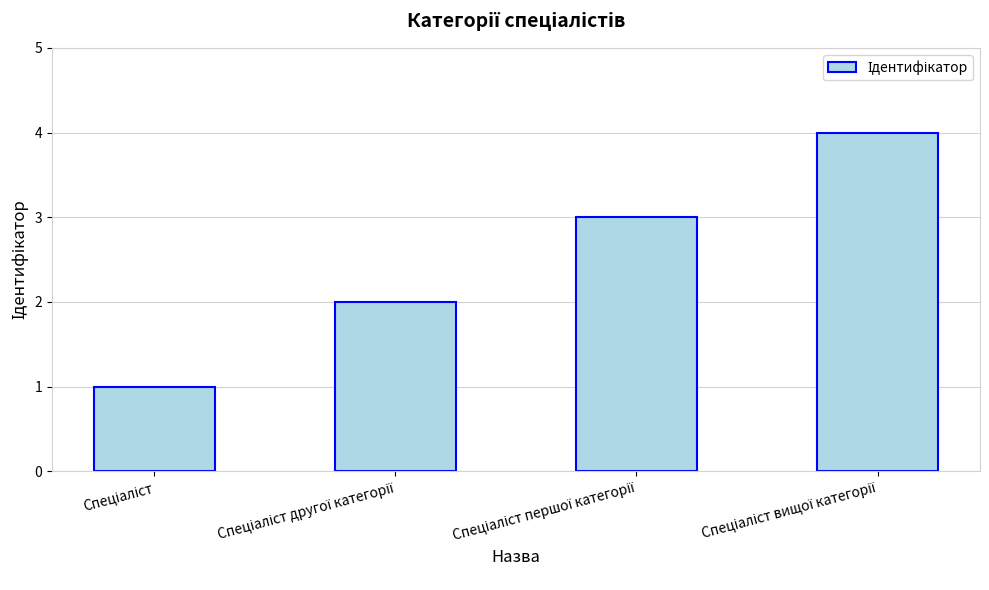

What is the value of the 3rd bar from the left?

3